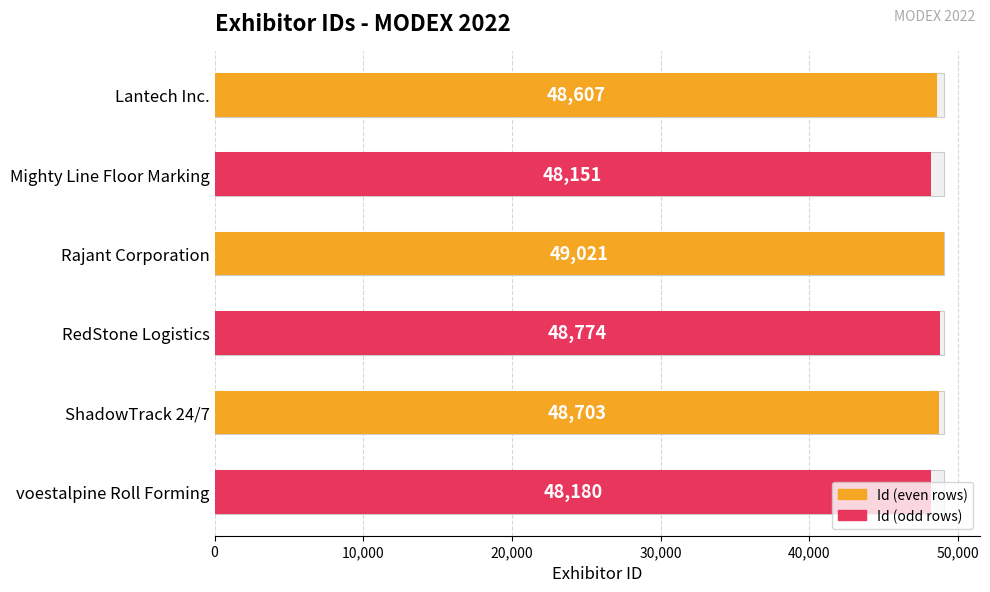

What is the maximum value shown in the chart?

49021